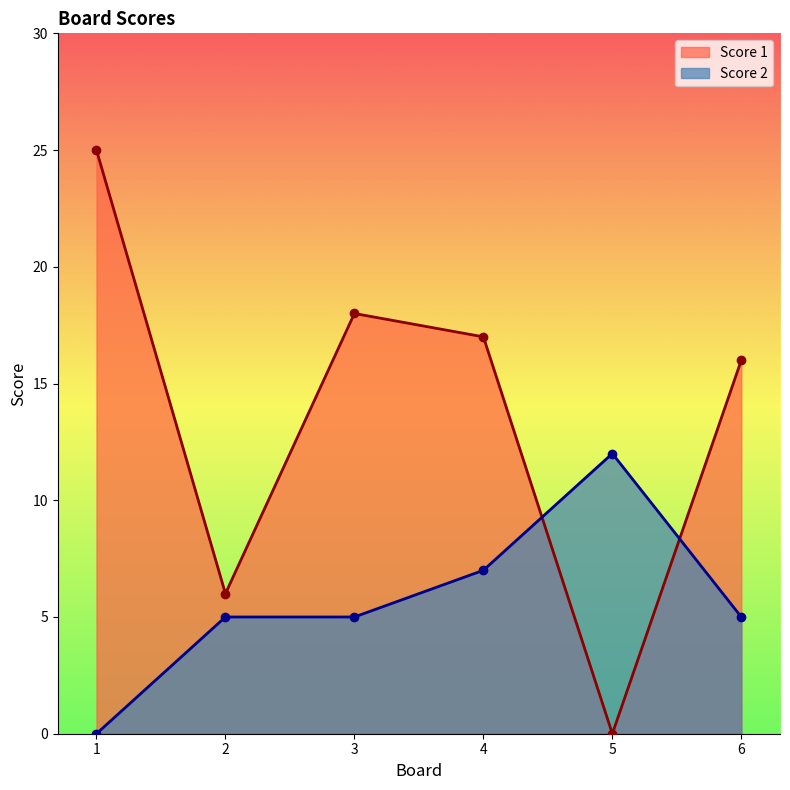

What value does the Score 2 series have at 4, to the nearest 5?

5